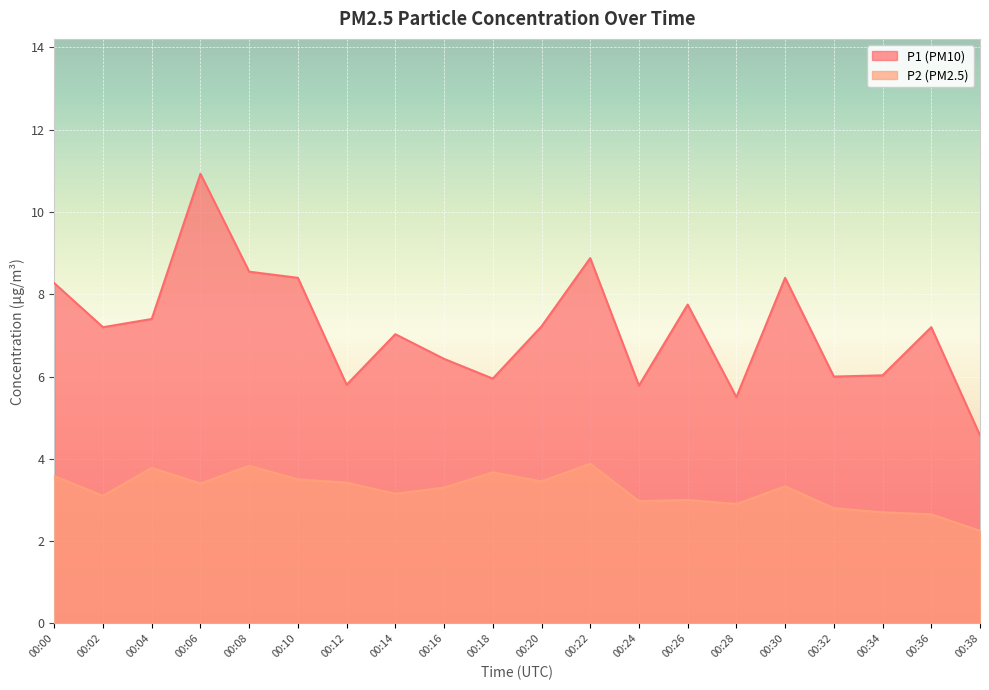

How many data points in P2 are above 3?

13